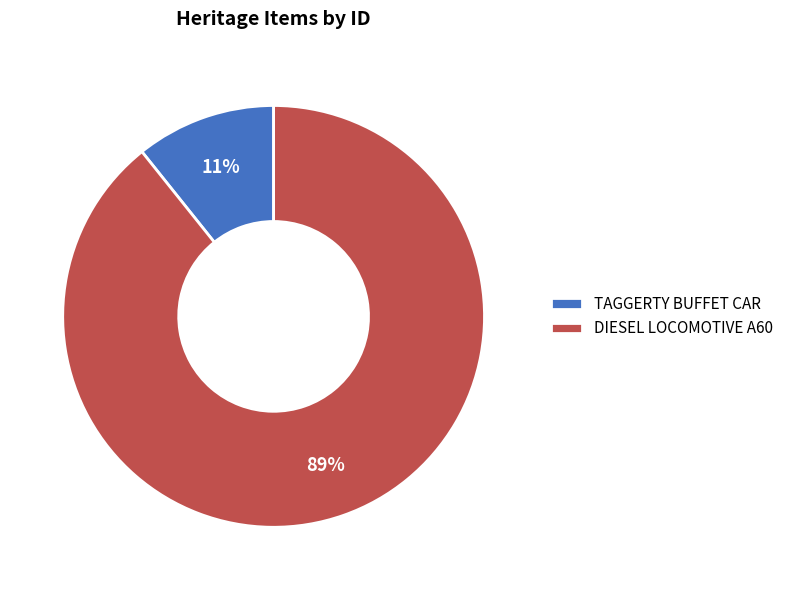

Do TAGGERTY BUFFET CAR and DIESEL LOCOMOTIVE A60 together represent more than half of the pie?

Yes